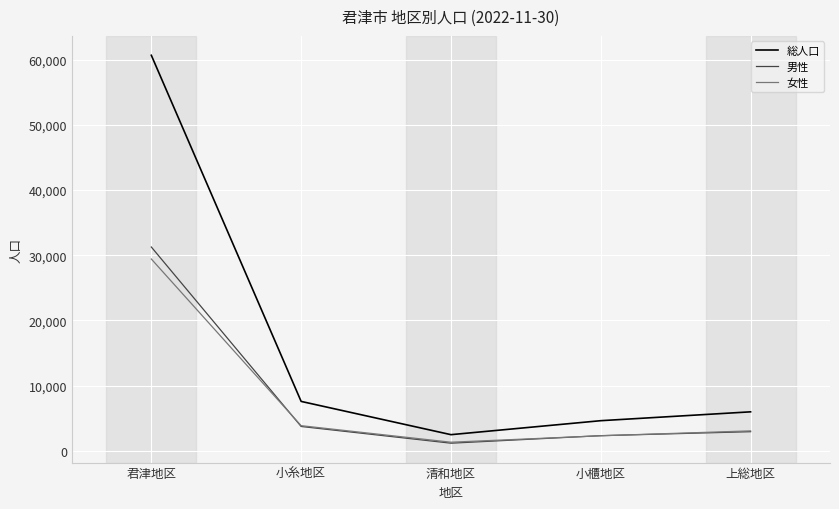

Between 君津地区 and 上総地区, which series saw the biggest shift?

総人口